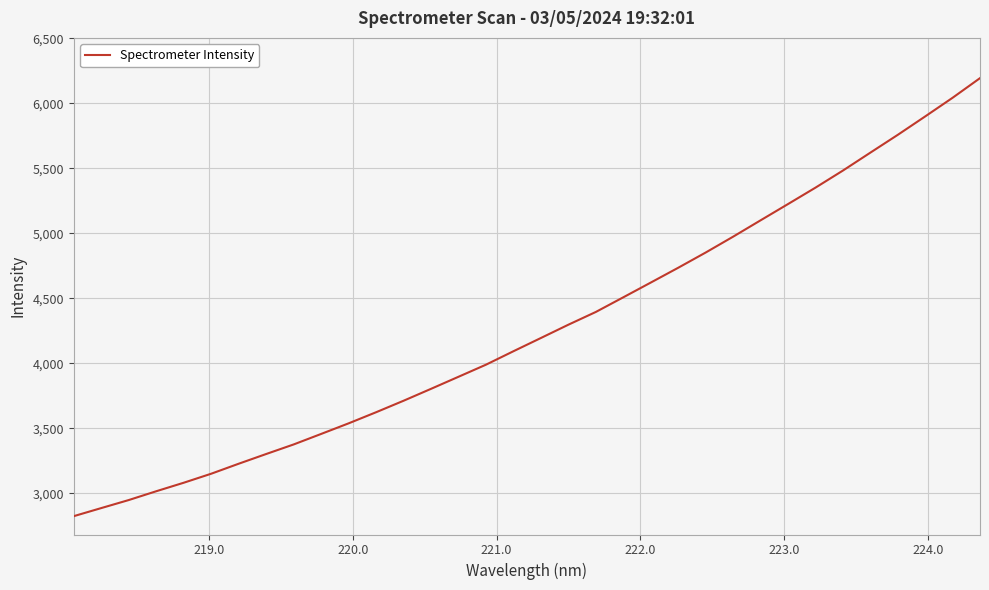

What is the maximum value shown in the chart?

6193.3